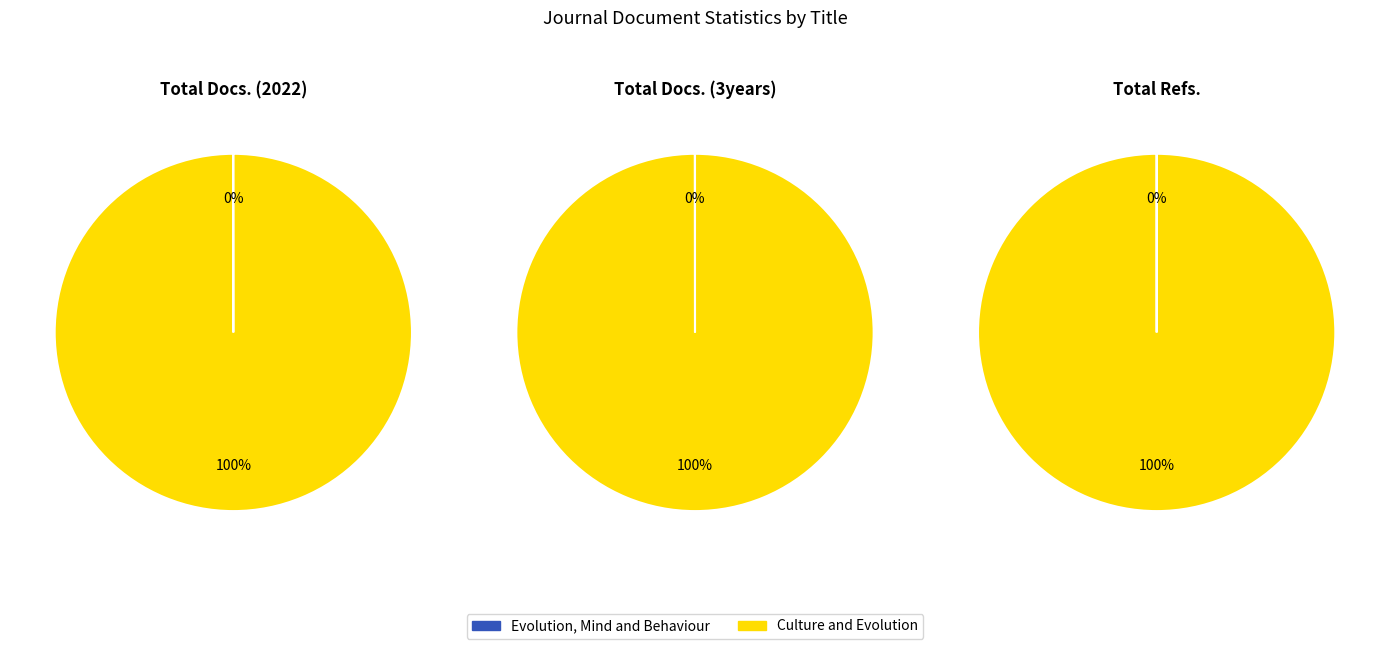

Is there any slice that represents more than half of the pie?

Yes